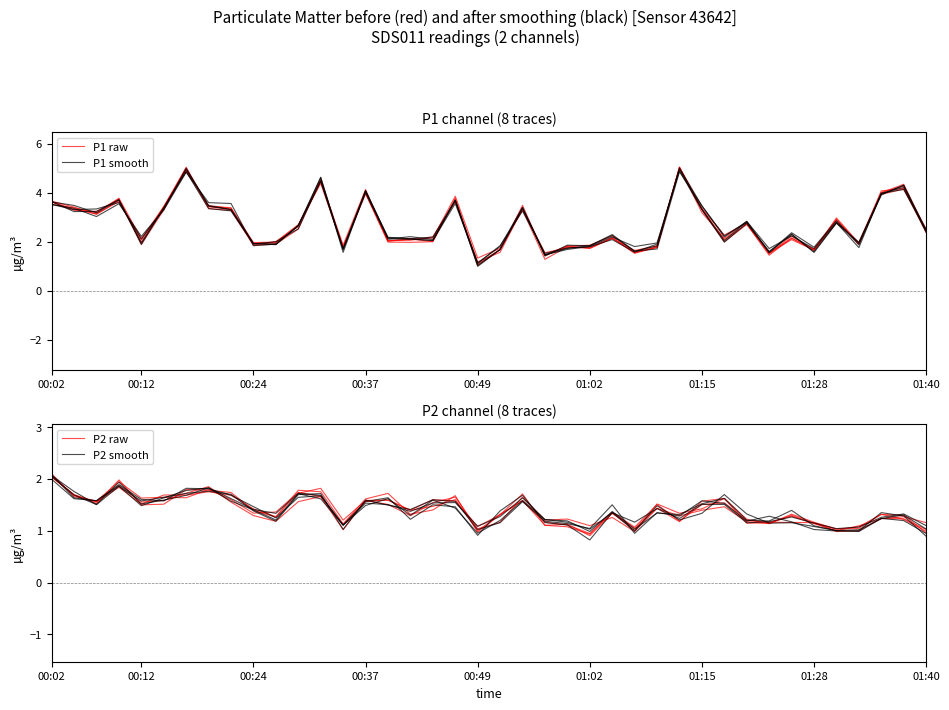

At which label does P1 smooth first exceed 2?

00:02